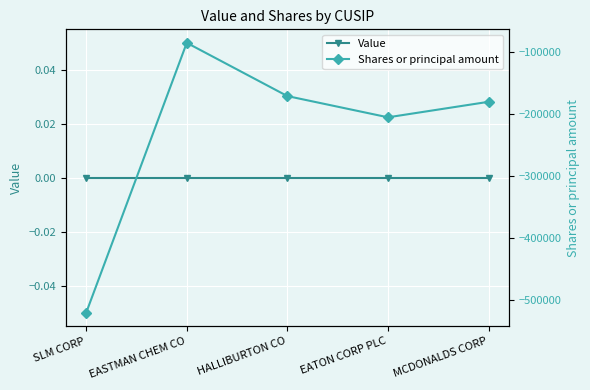

Is it true that Shares or principal amount equals -180000 at MCDONALDS CORP?

True